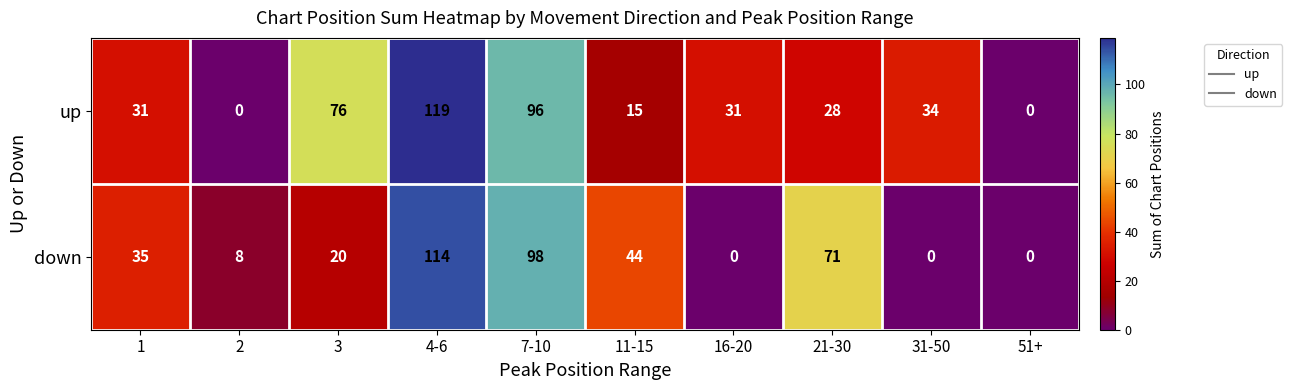

What is the difference between the up values at 51+ and 1?

31